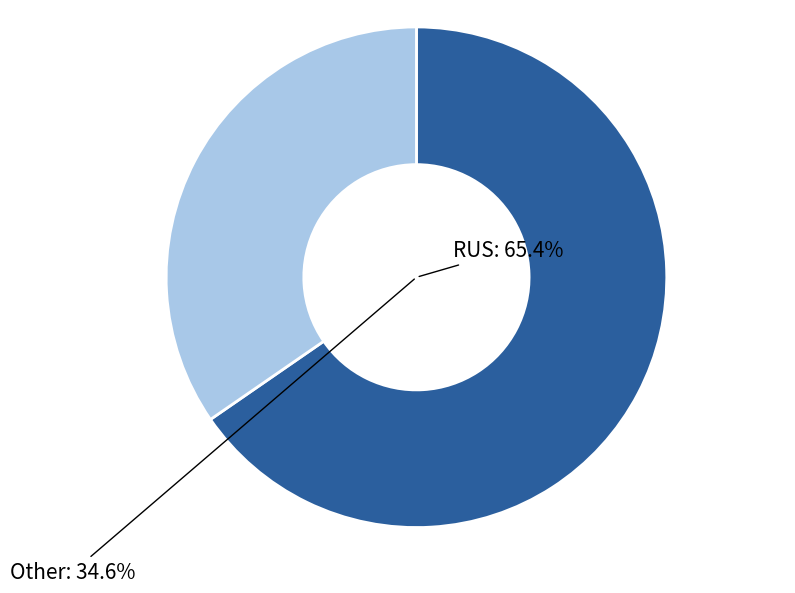

Which category has the smallest portion of the pie?

Other